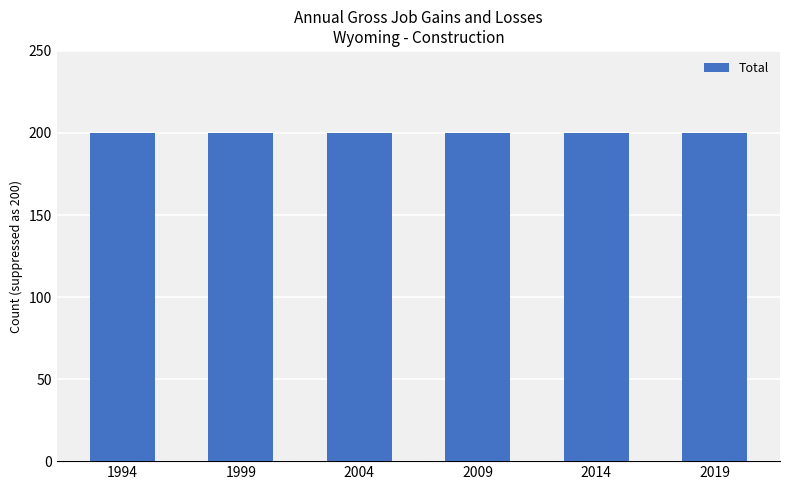

At which category does the chart reach its minimum across all series?

1994